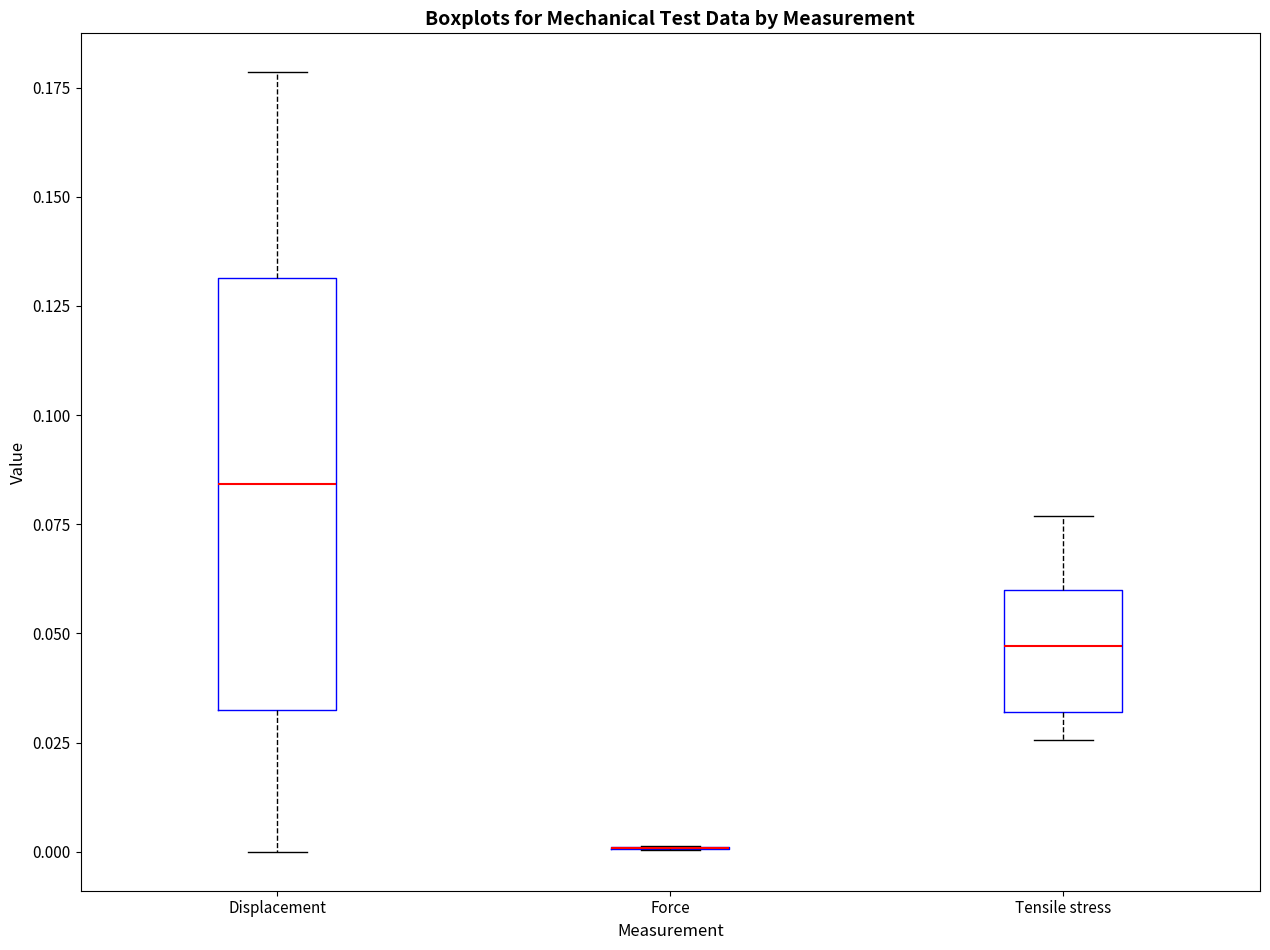

Where is the upper edge of the box for Displacement on the y-axis? The values are not printed on the chart, so give them approximately, as read against the axis.

0.130